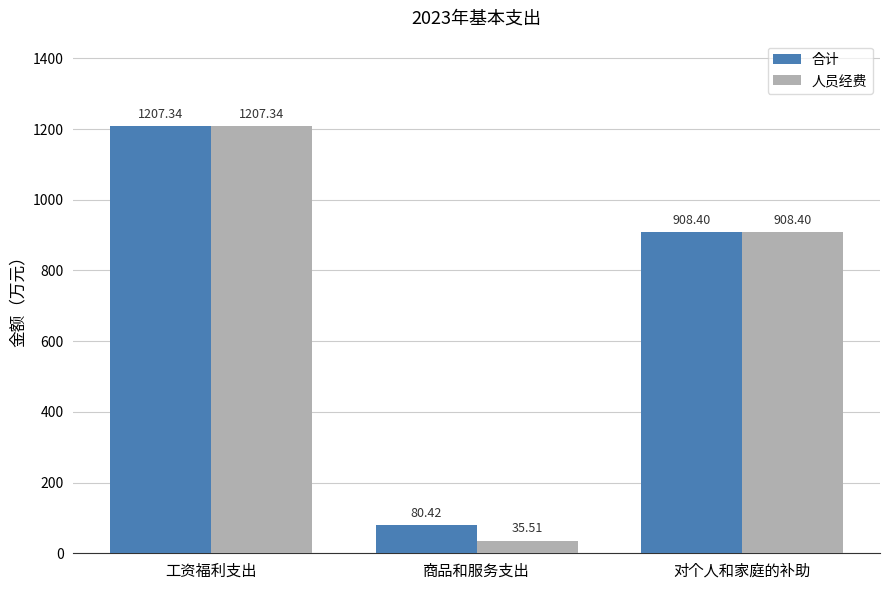

Which series has the largest total across all categories?

合计